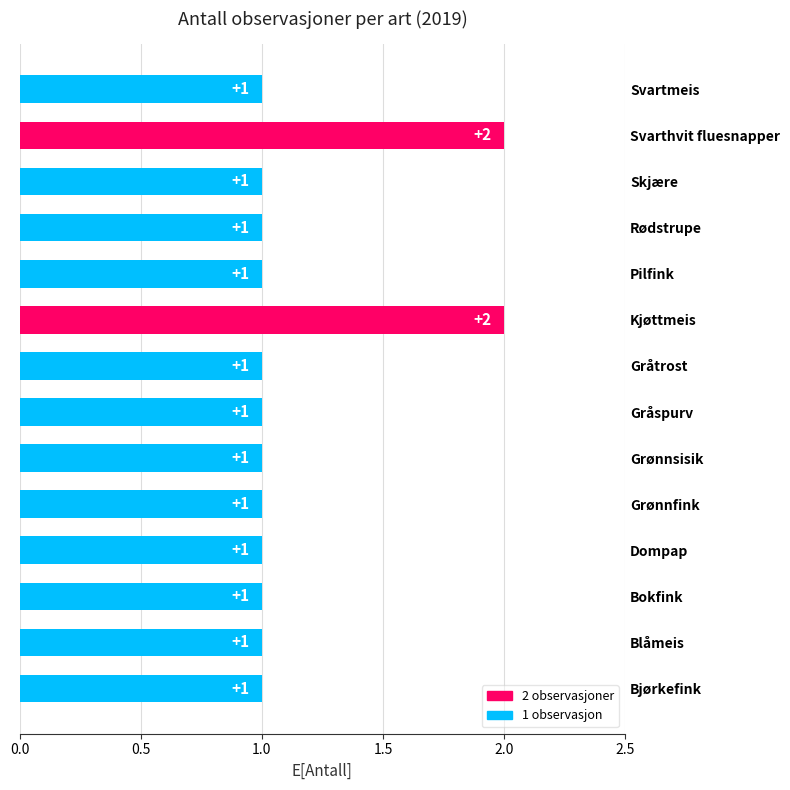

How many categories are shown in the chart?

14